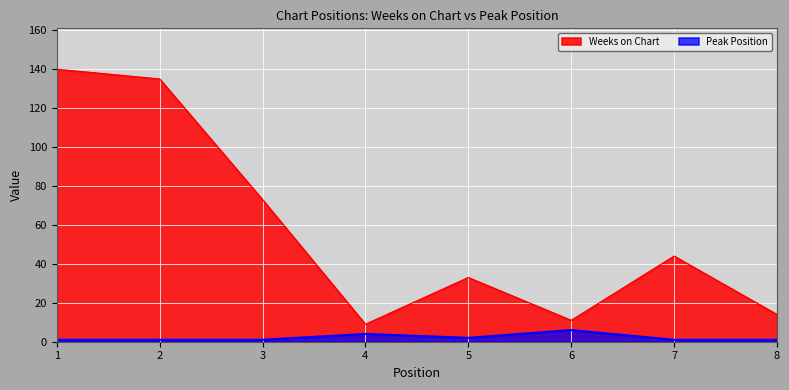

True or false: Weeks on Chart has a value of 54 at 1.

False